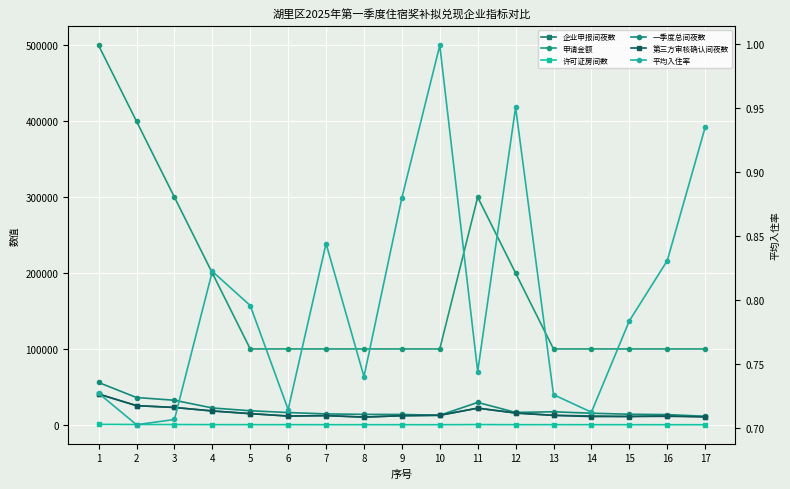

The value of 申请金额 at 15 is 27168.0. True or false?

False